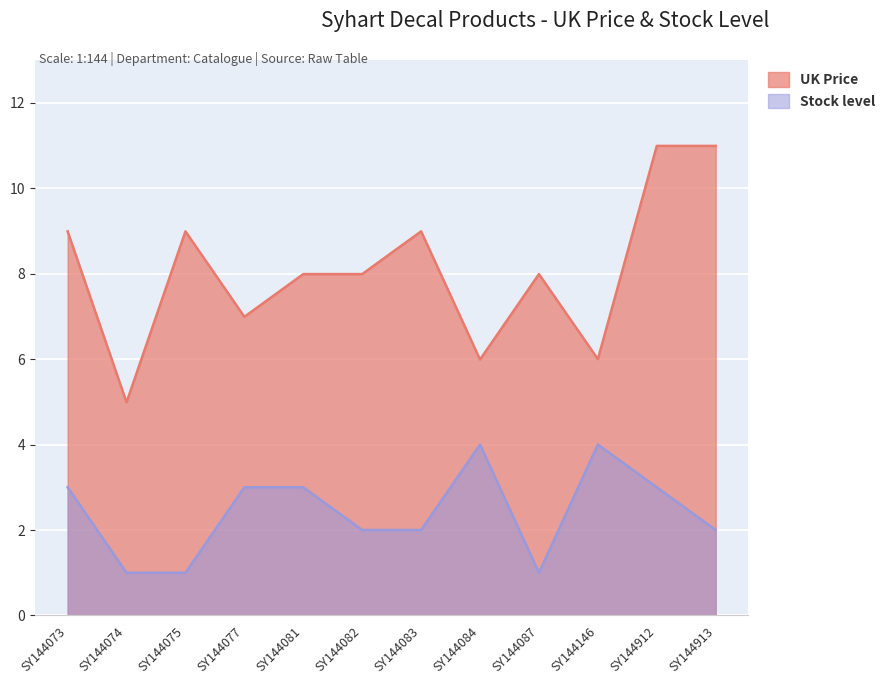

Rank the series by their average value, from lowest to highest.

Stock level, UK Price